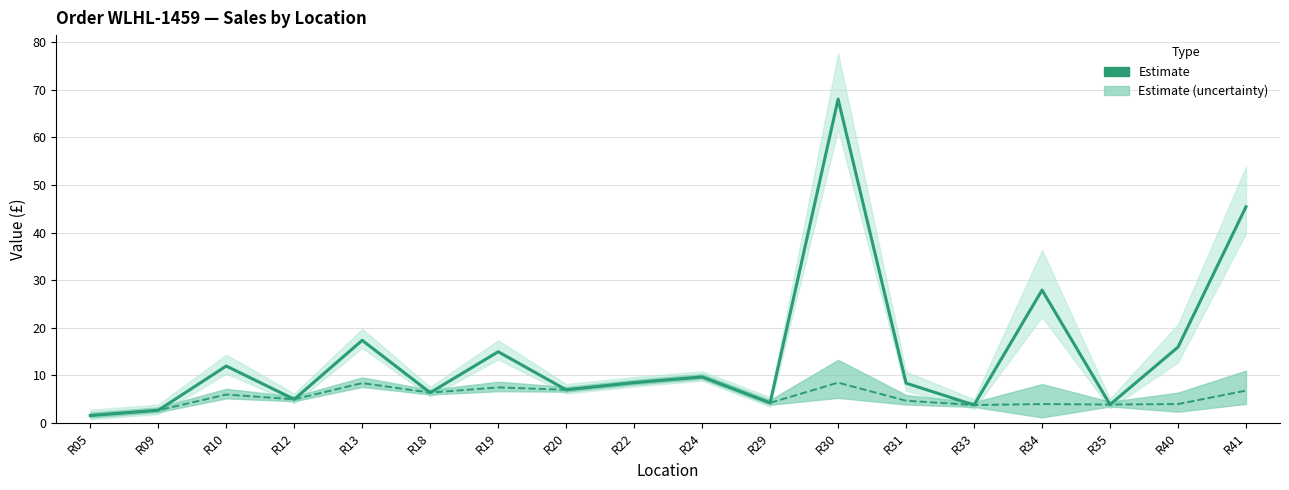

At which category does Price (estimate) reach its first local peak?

R10